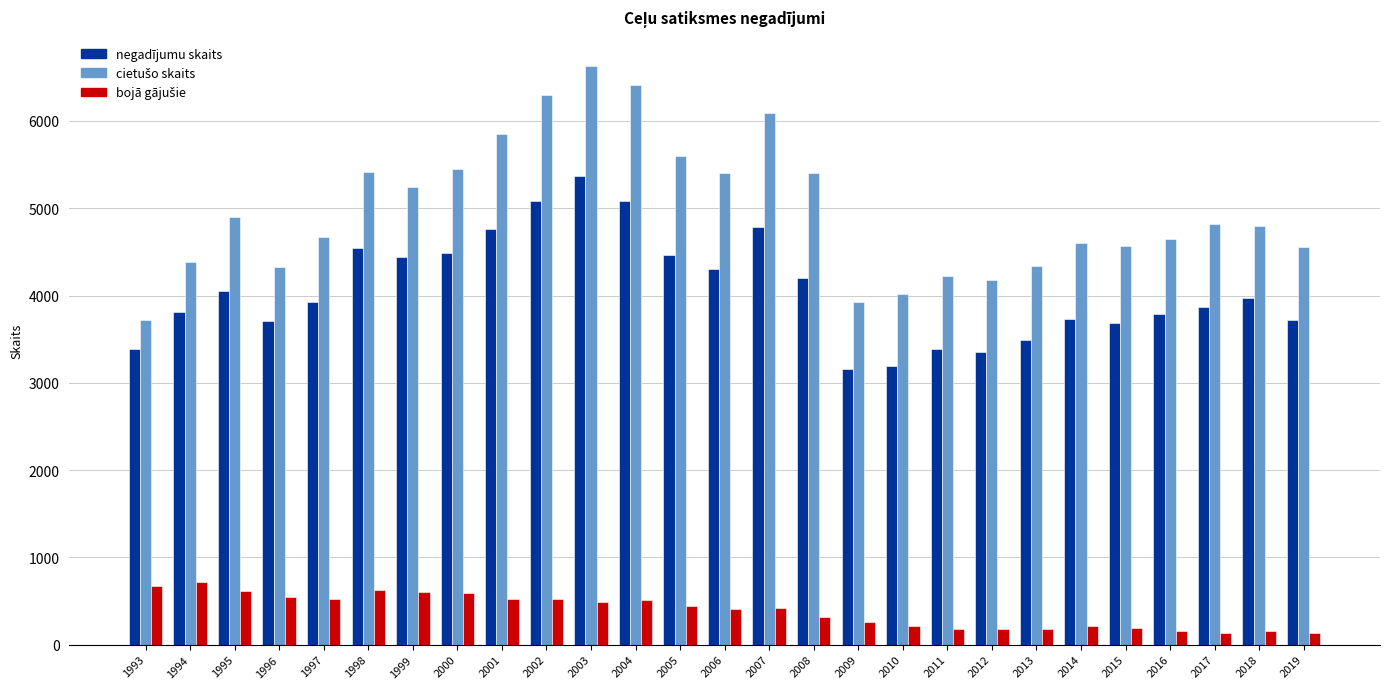

What is the maximum value shown in the chart?

6634